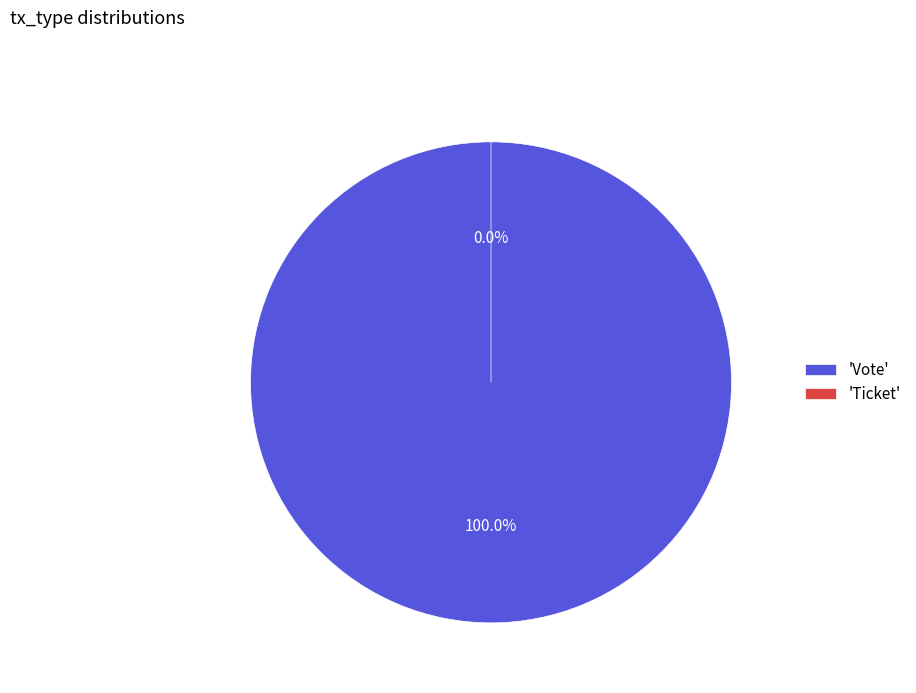

What is the largest slice in the pie chart?

Vote